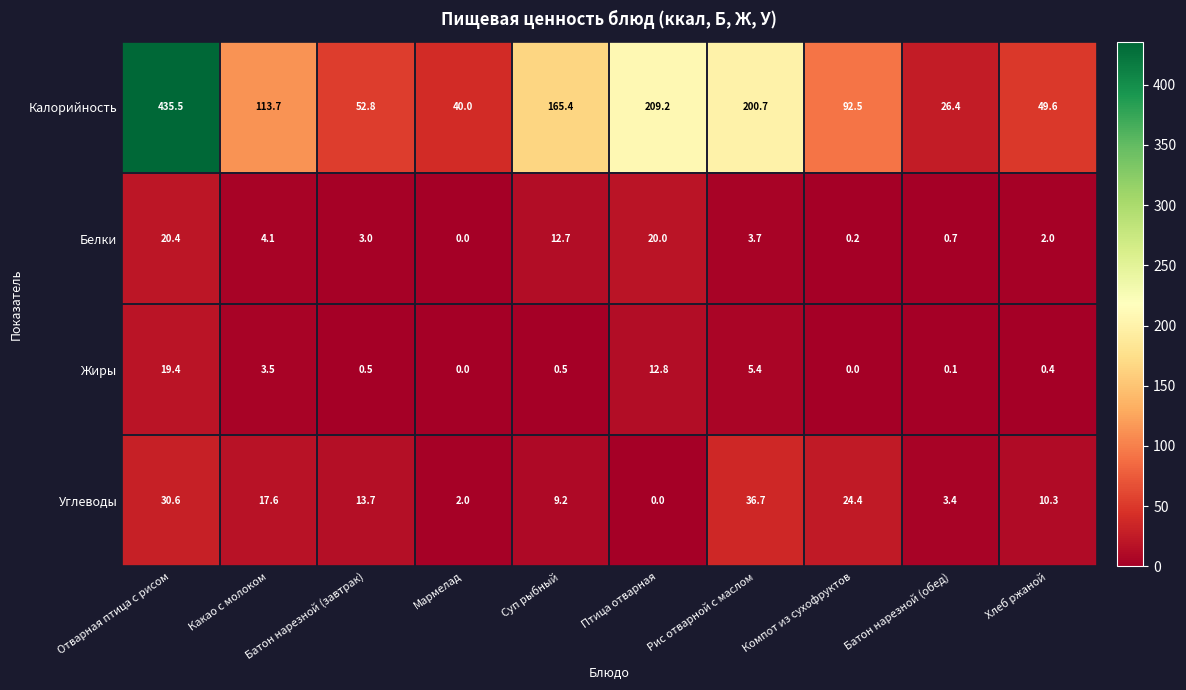

Where is Калорийность nearest to the value 230?

Птица отварная